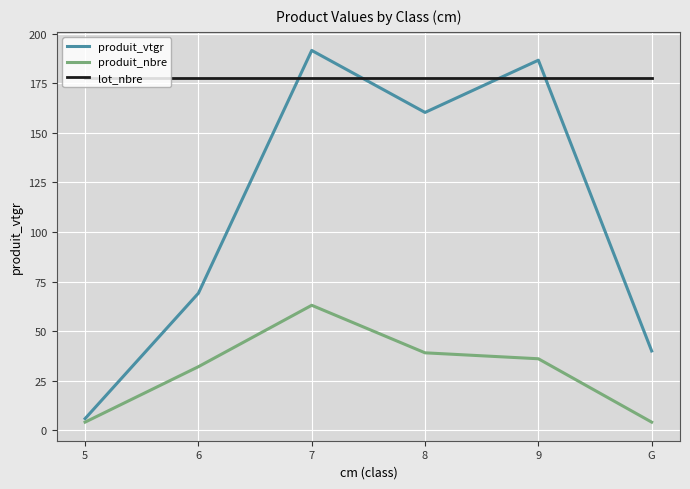

True or false: produit_nbre has more than 0 points higher than both neighbors.

True